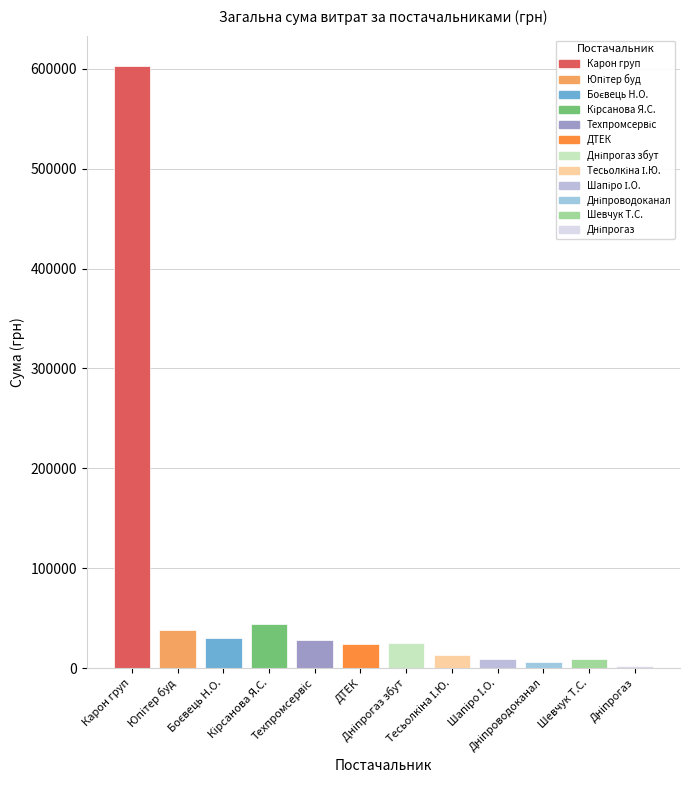

What is the difference between the maximum and minimum values?

601077.2